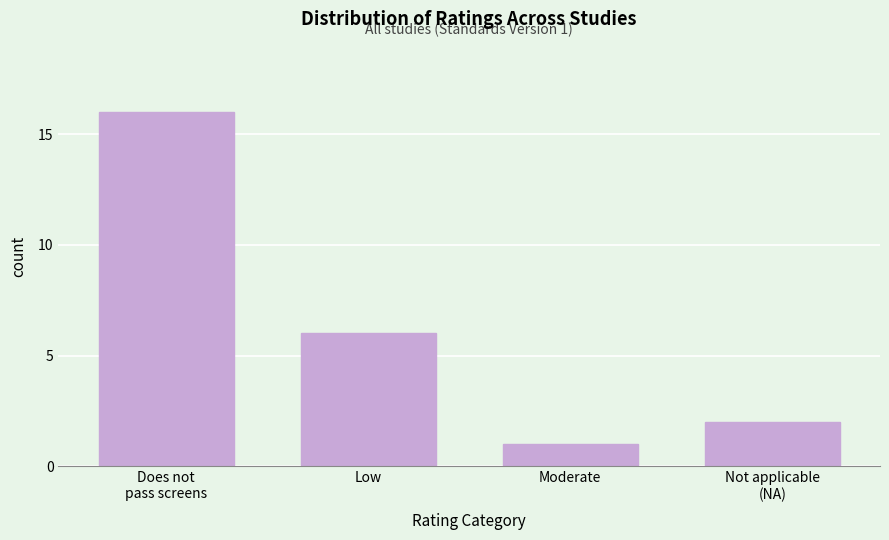

Reading left to right, list all the values displayed in this chart.

16	6	1	2